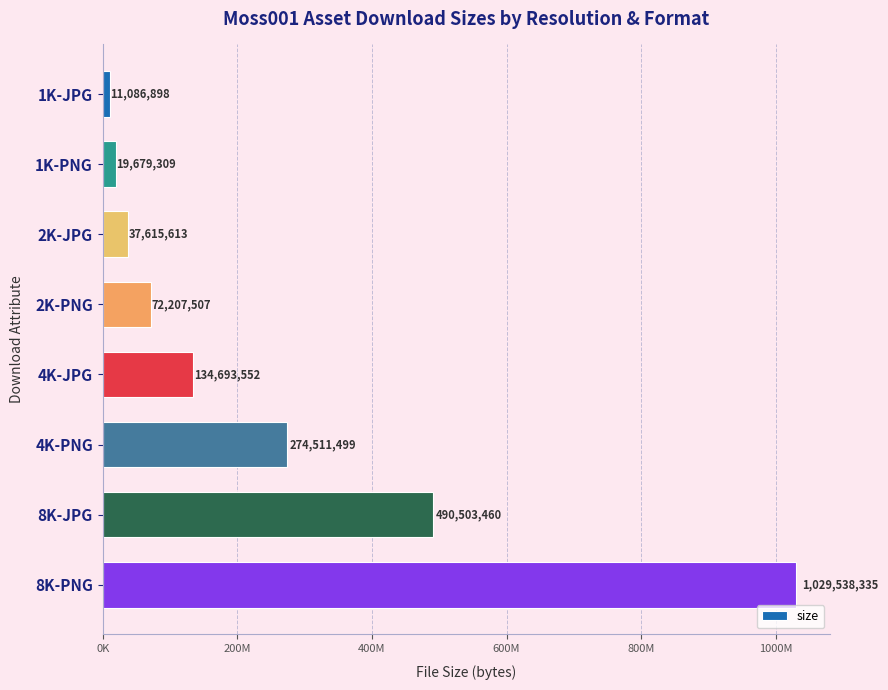

Are the bars grouped side by side (vs. stacked)?

No